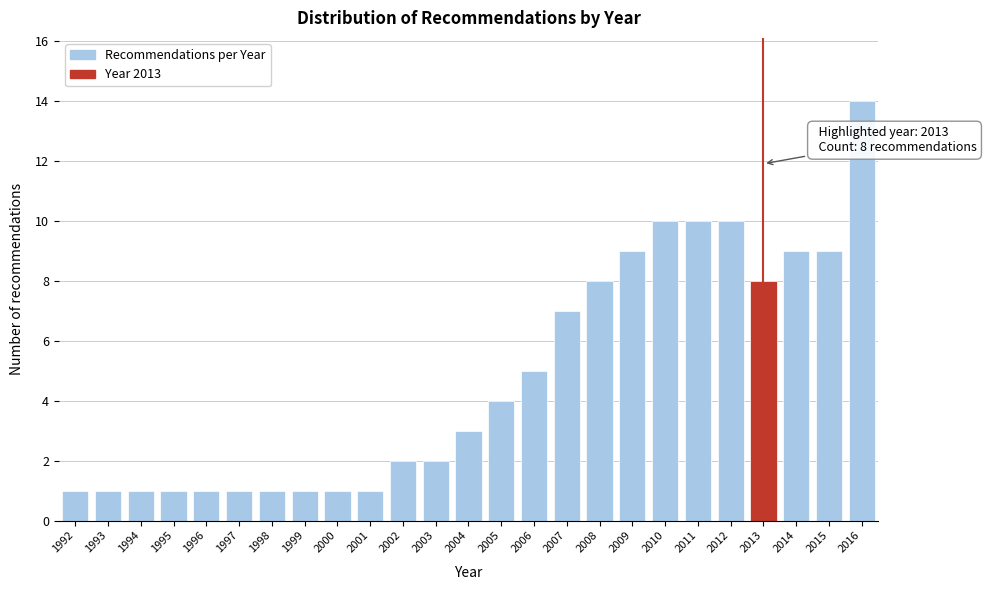

Reading left to right, list all the values displayed in this chart.

1	1	1	1	1	1	1	1	1	1	2	2	3	4	5	7	8	9	10	10	10	8	9	9	14